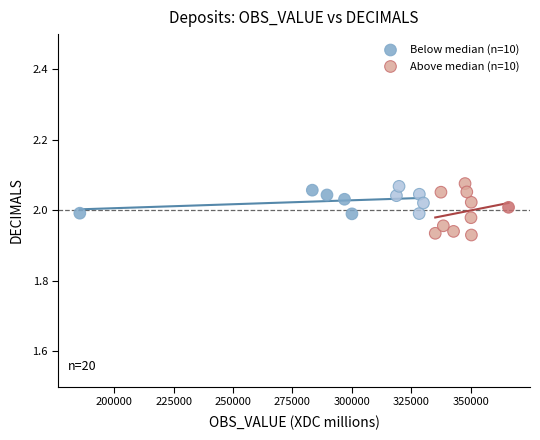

Which series contains the lowest Y value?

Above median (n=10)